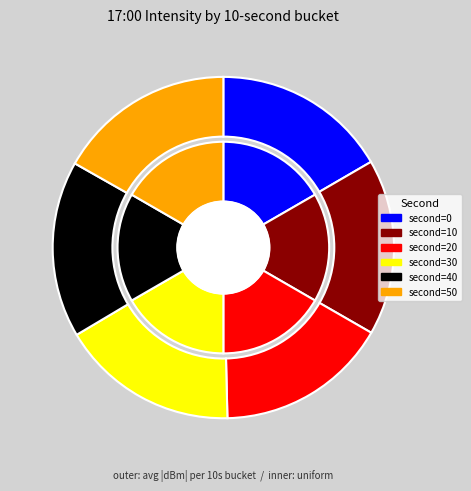

What percentage is the 0 slice, to the nearest percent?

17%